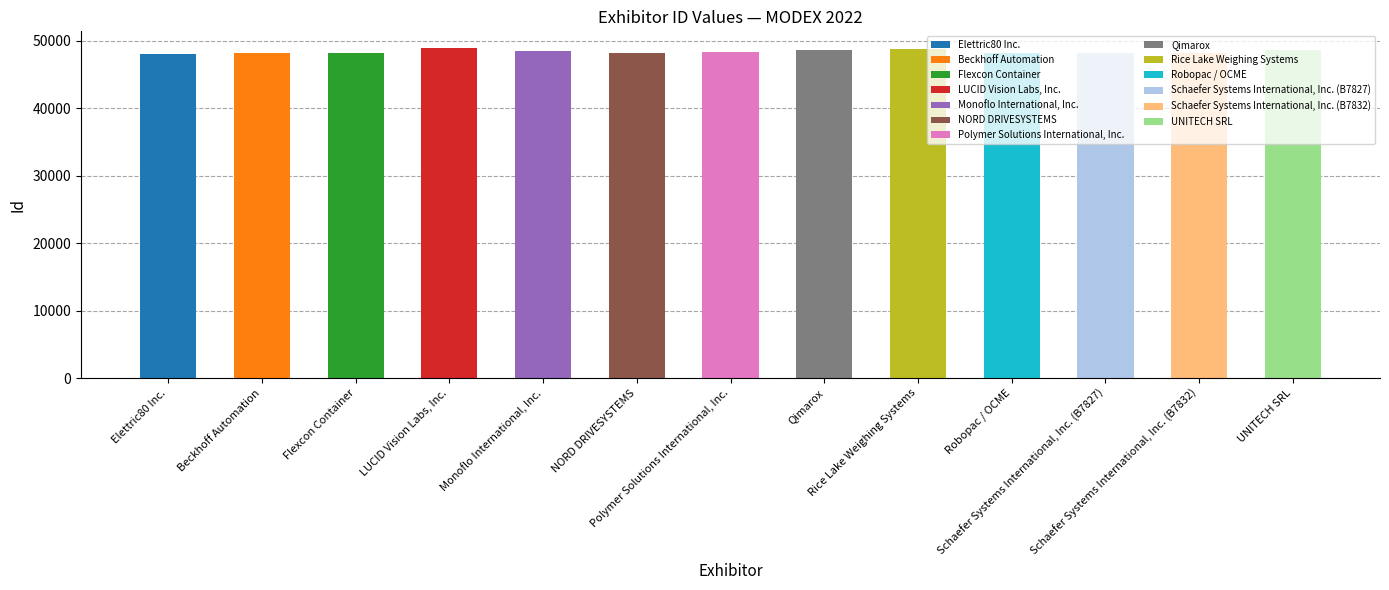

How many categories are shown in the chart?

13